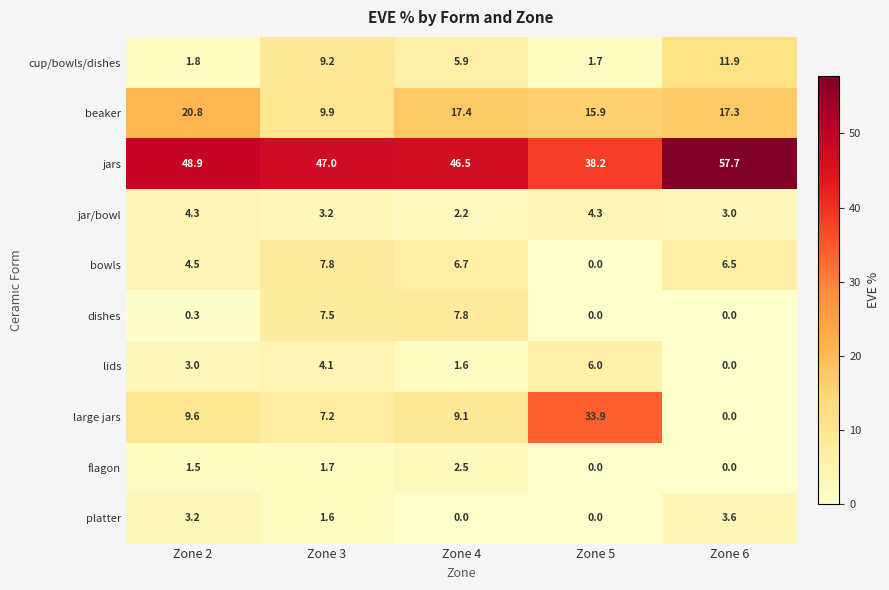

What is the difference between the highest and lowest values at Zone 6?

57.7